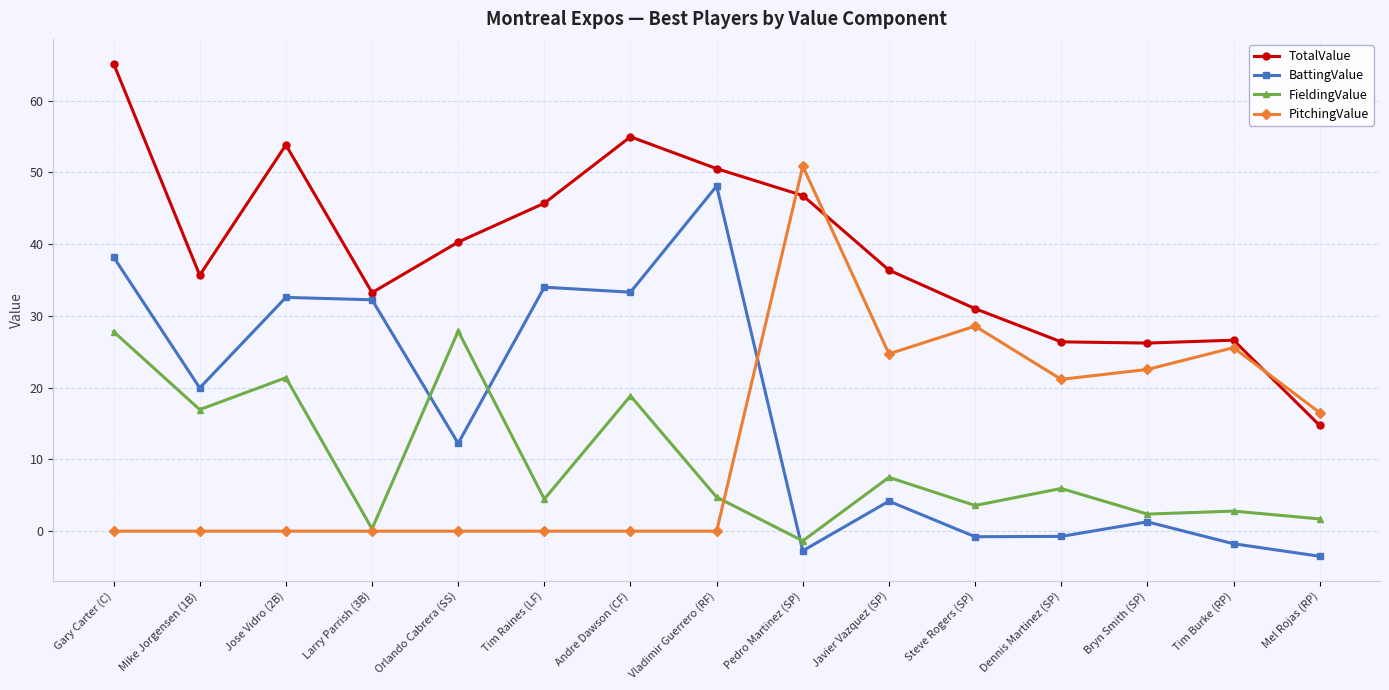

How many categories are shown in the chart?

15